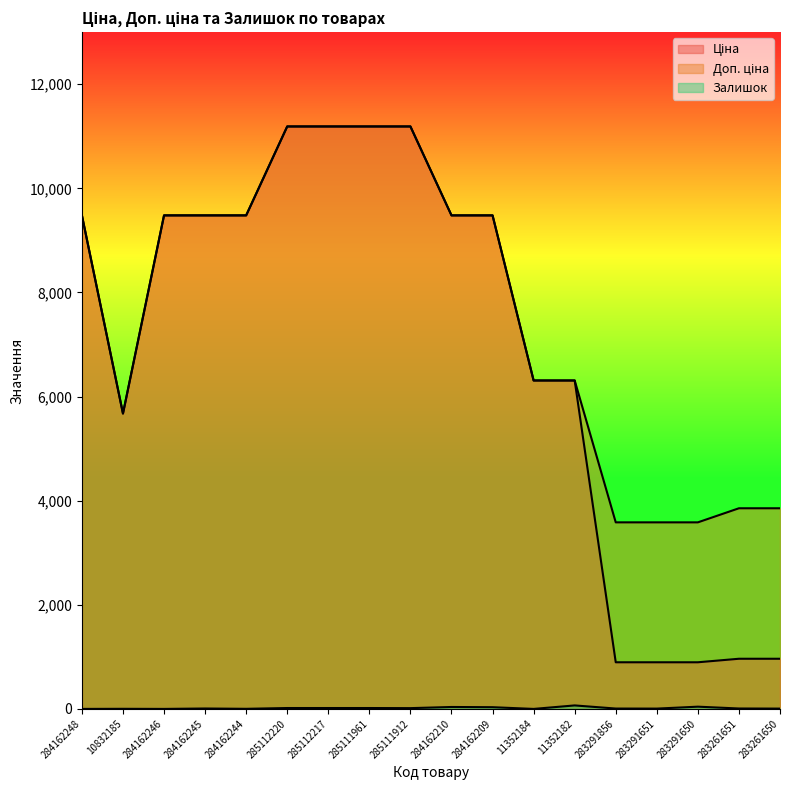

What is the value of the Доп. ціна point at the 11th from the left?

9480.1